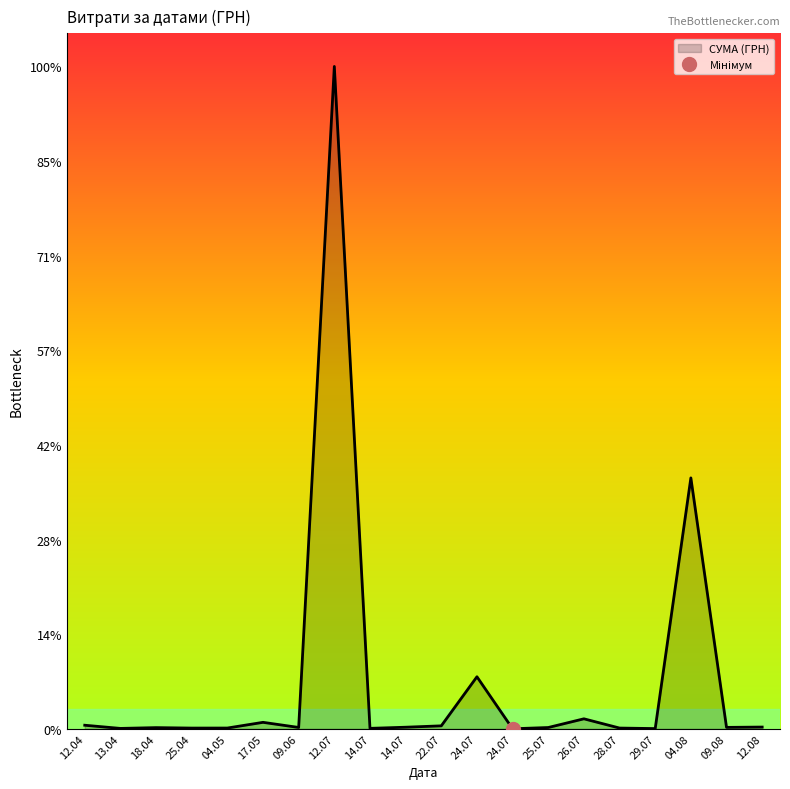

What is the ratio of the value at 13.04.2016 to the value at 28.07.2016?

0.5